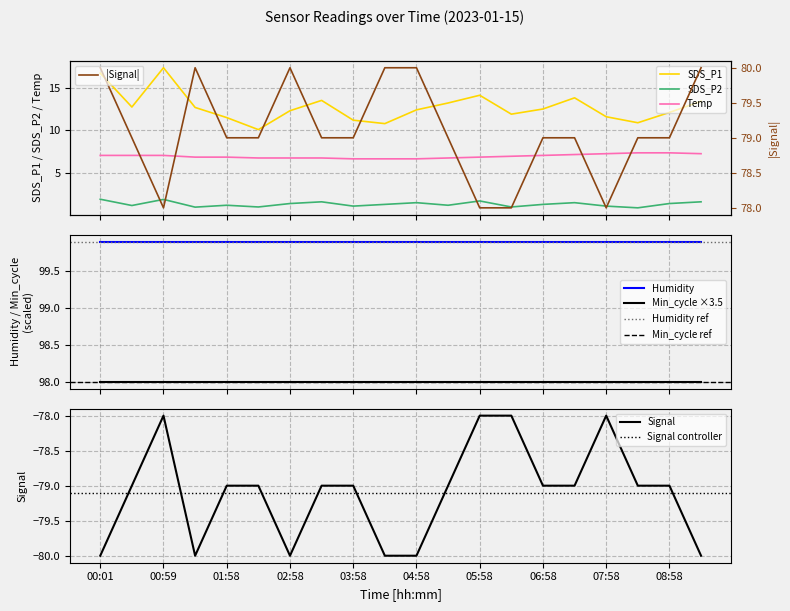

What is the average value of the Signal series?

-79.1